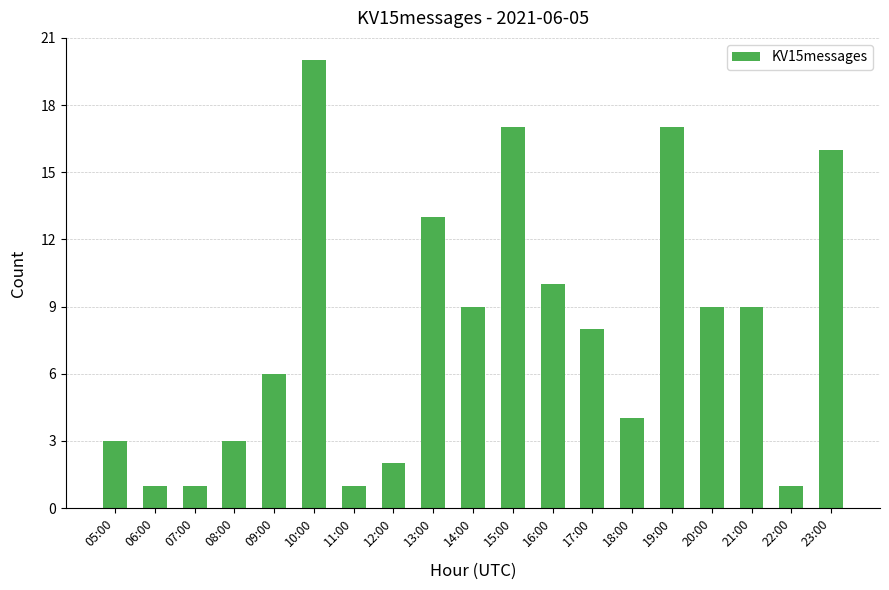

What is the difference between the second highest and second lowest values?

16